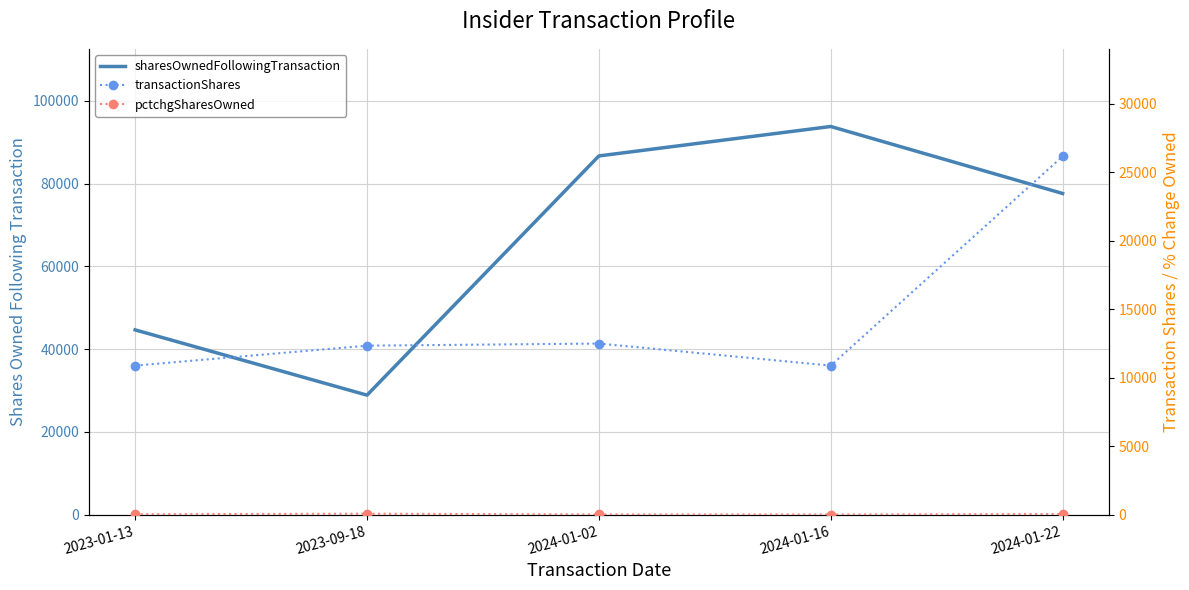

True or false: transactionShares and pctchgSharesOwned cross at least once.

False